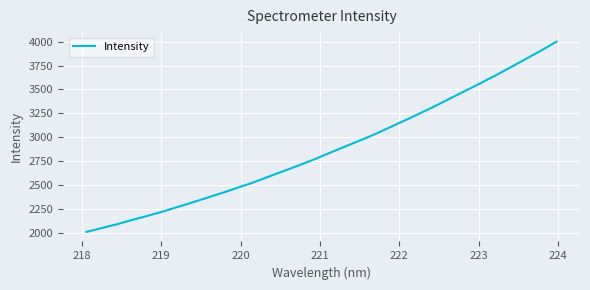

How many series are shown in this chart?

1